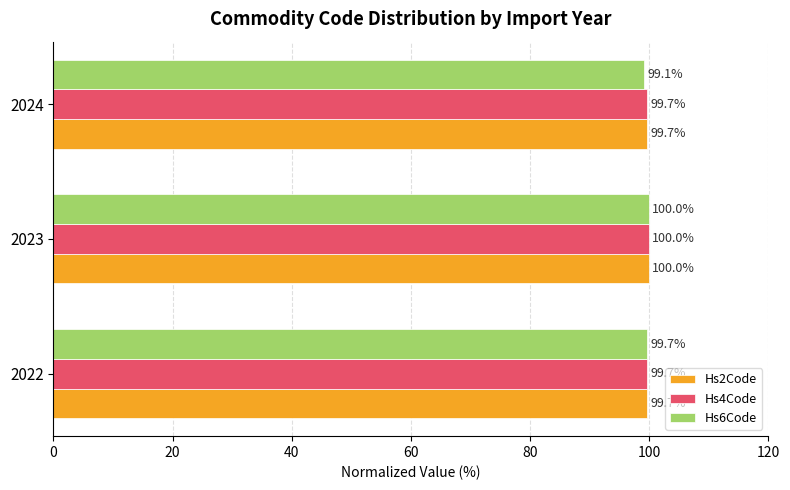

Which category has the lowest value across all series?

2024